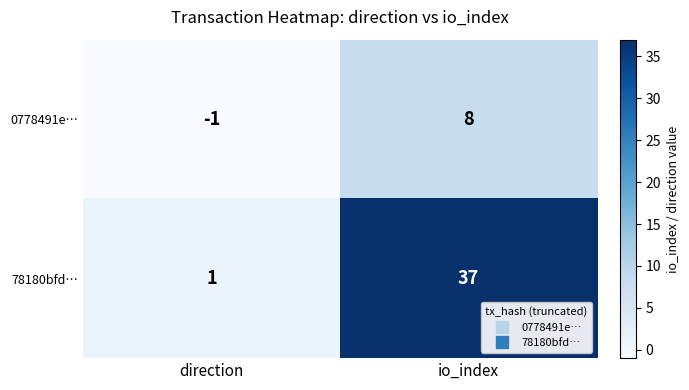

List the series in order of their peak value, lowest first.

0778491e…, 78180bfd…